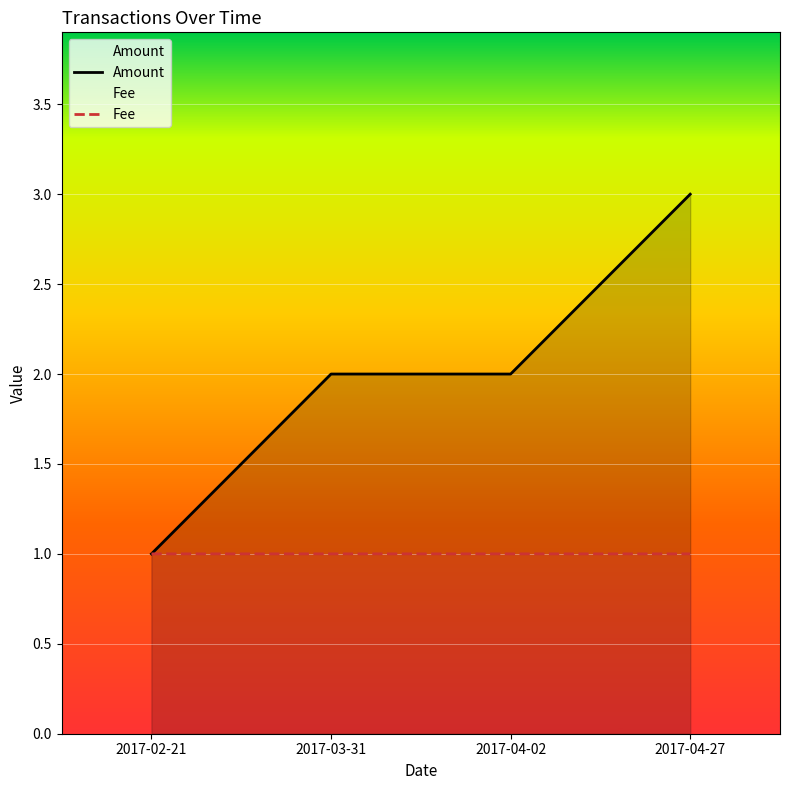

What is the average value of the Amount series?

2.0